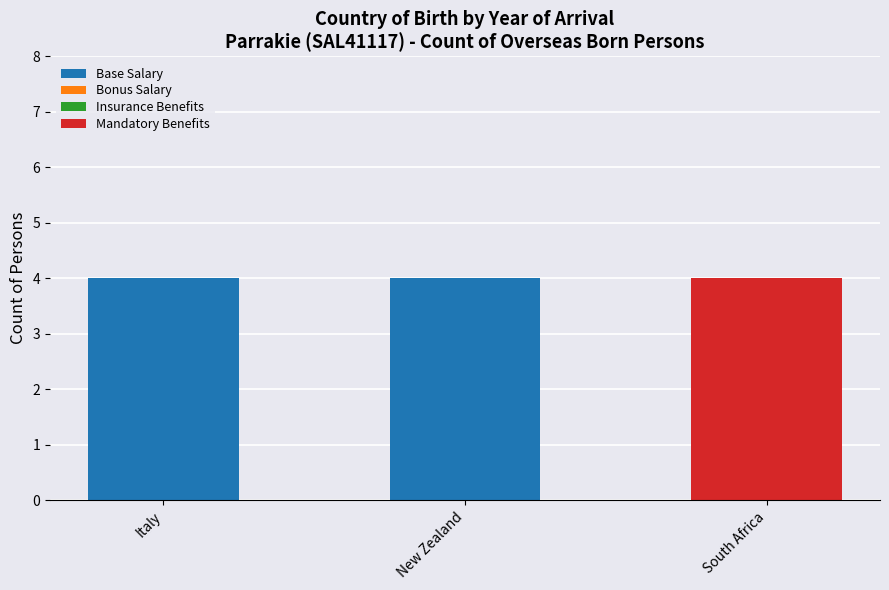

Count the number of data series in this chart.

2